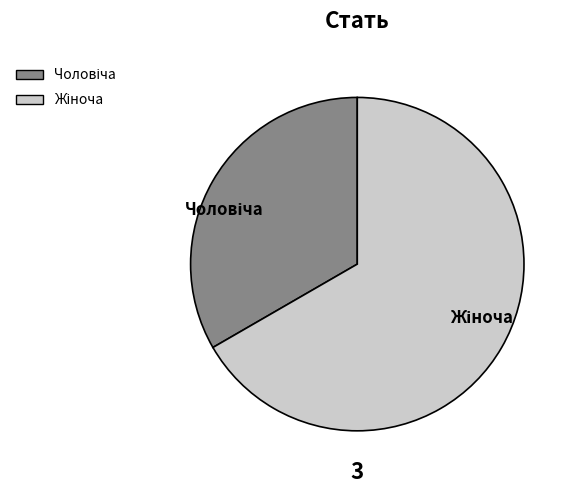

Does any single category account for the majority?

Yes